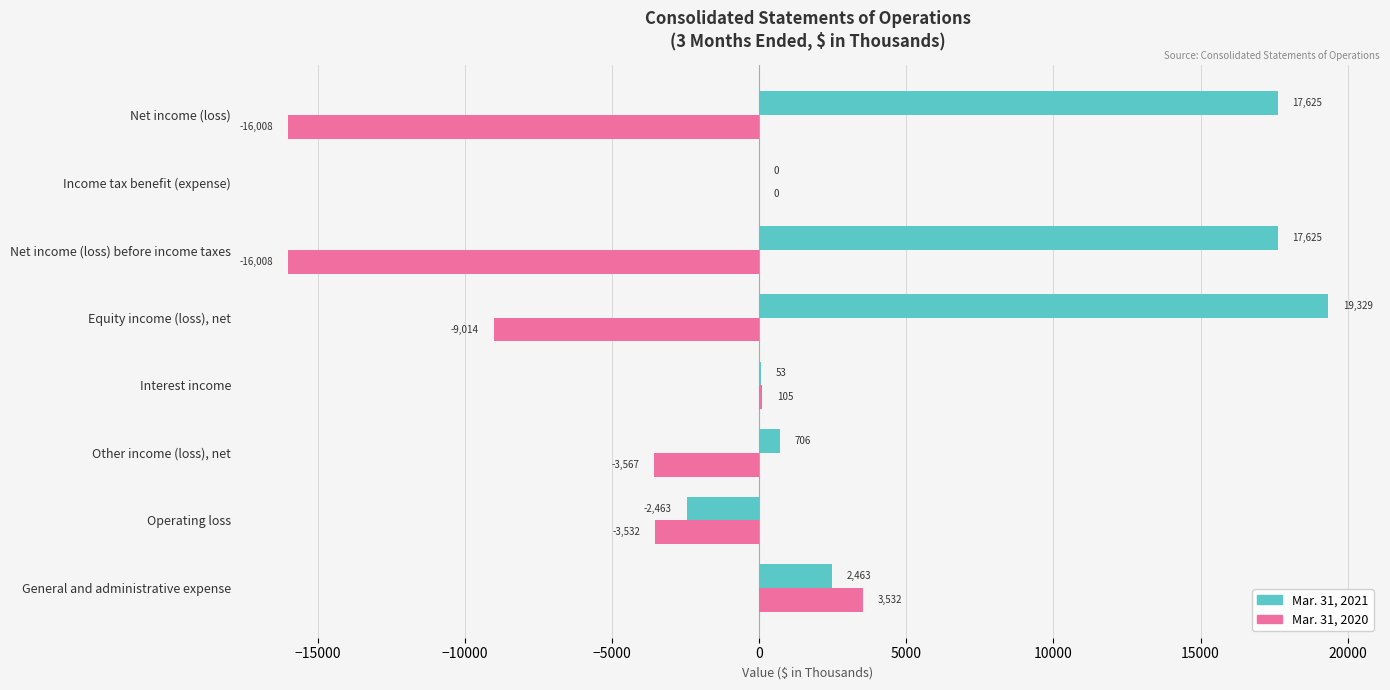

The value of Mar. 31, 2020 at Operating loss is -3532. True or false?

True